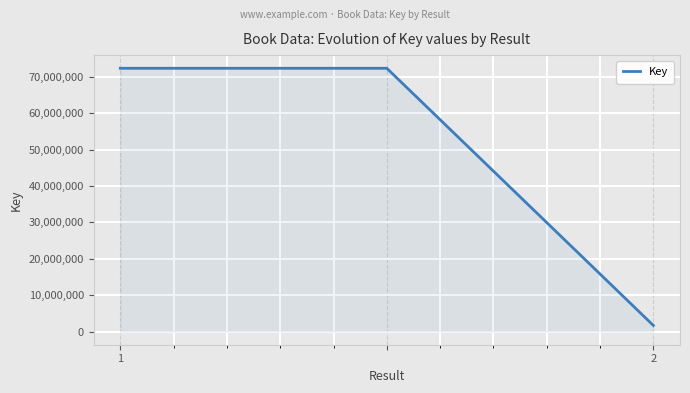

What is the sum of all values?

146438625